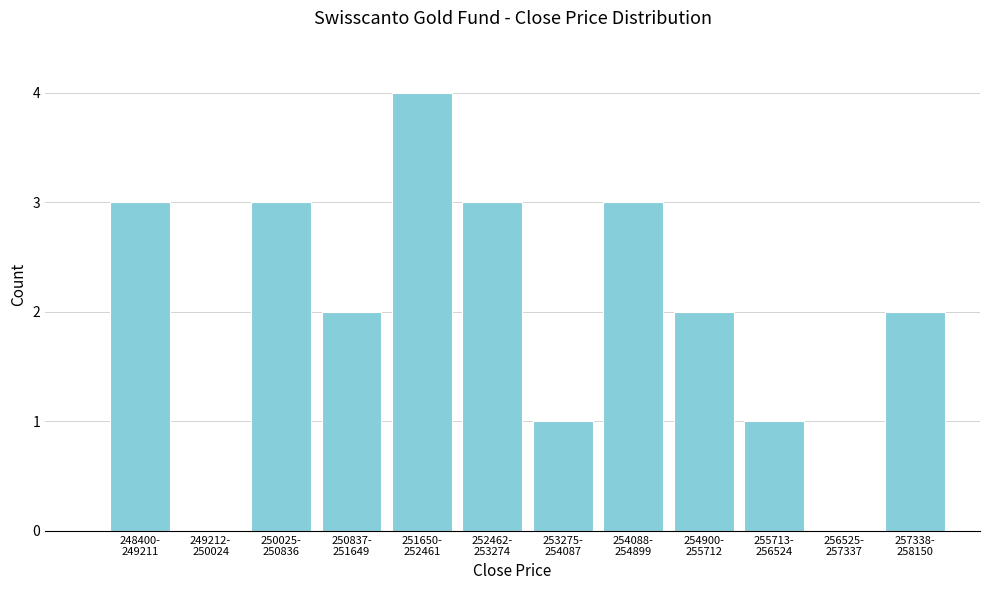

What is the maximum value shown in the chart?

4